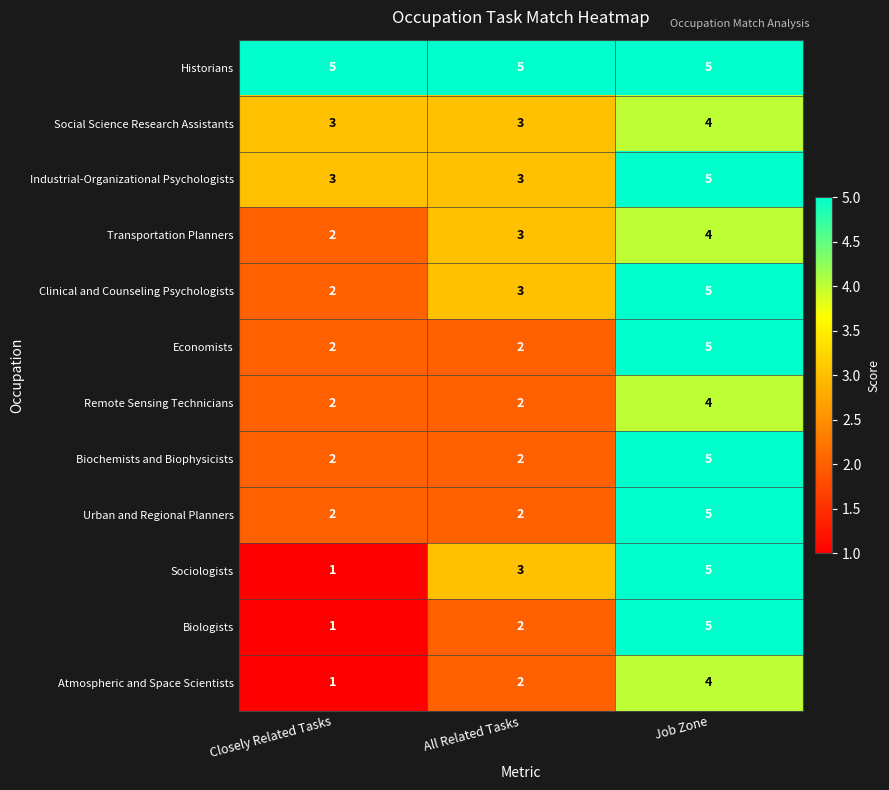

True or false: Atmospheric and Space Scientists has a value of 1 at All Related Tasks.

False